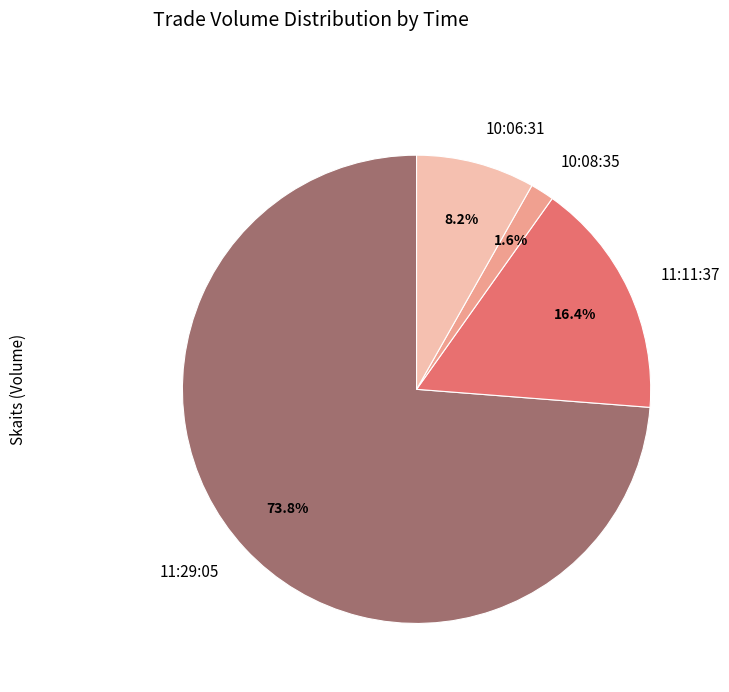

Does 10:08:35 account for over 50% of the chart?

No